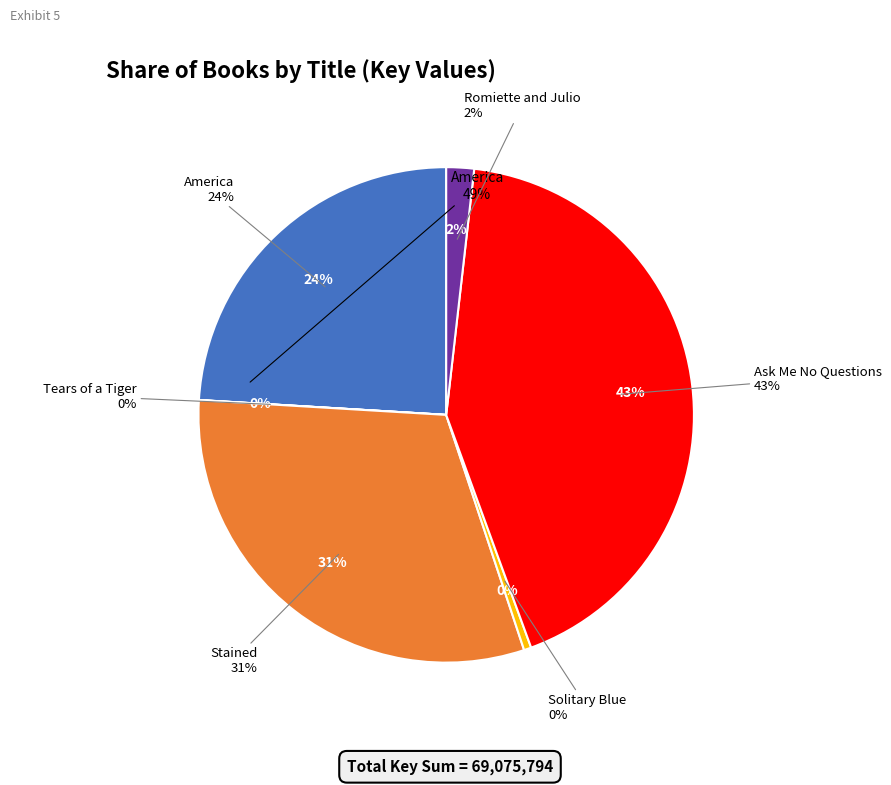

What is the change in value from Ask Me No Questions to Romiette and Julio?

-28192476